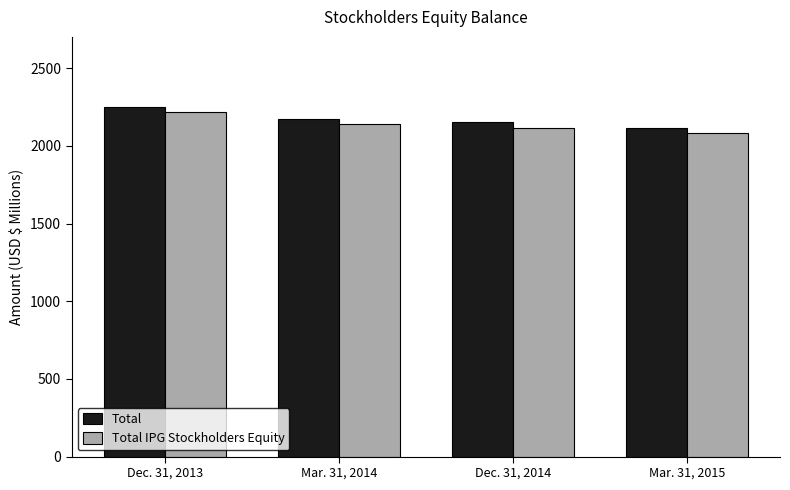

How many data points in Total are less than 2171?

2